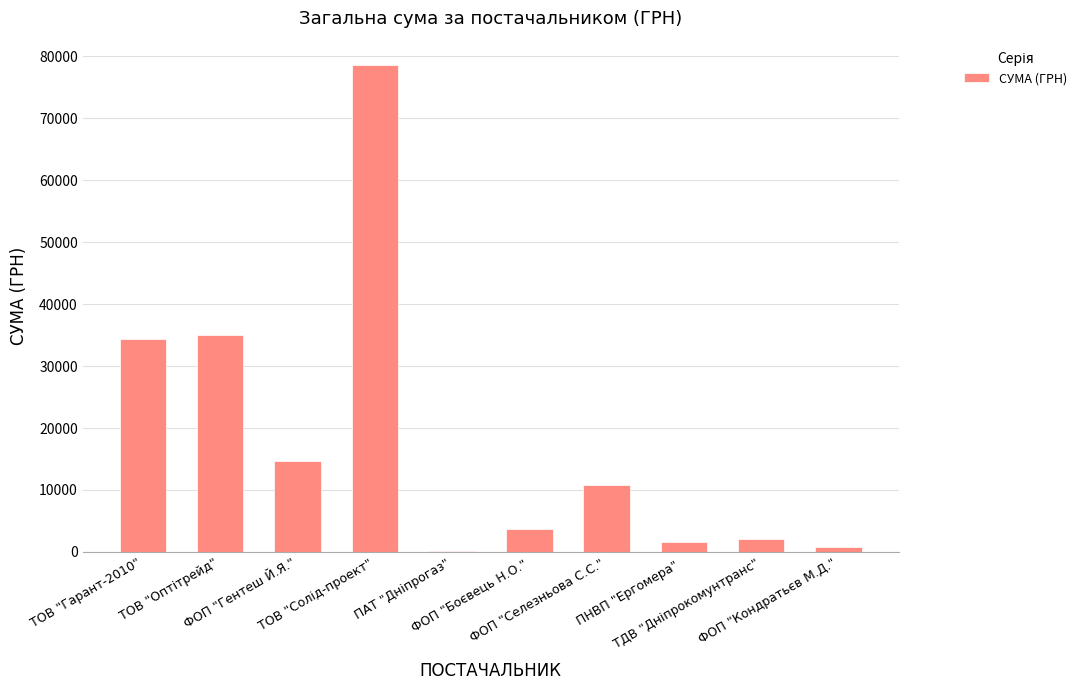

What is the greatest value displayed?

78600.0